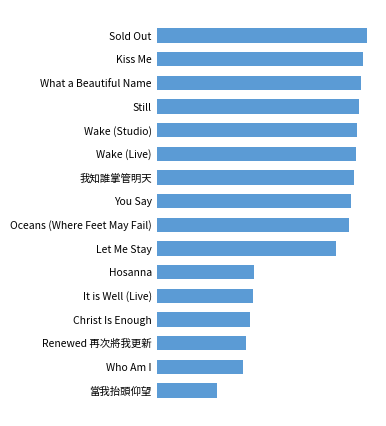

What is the average value?

171